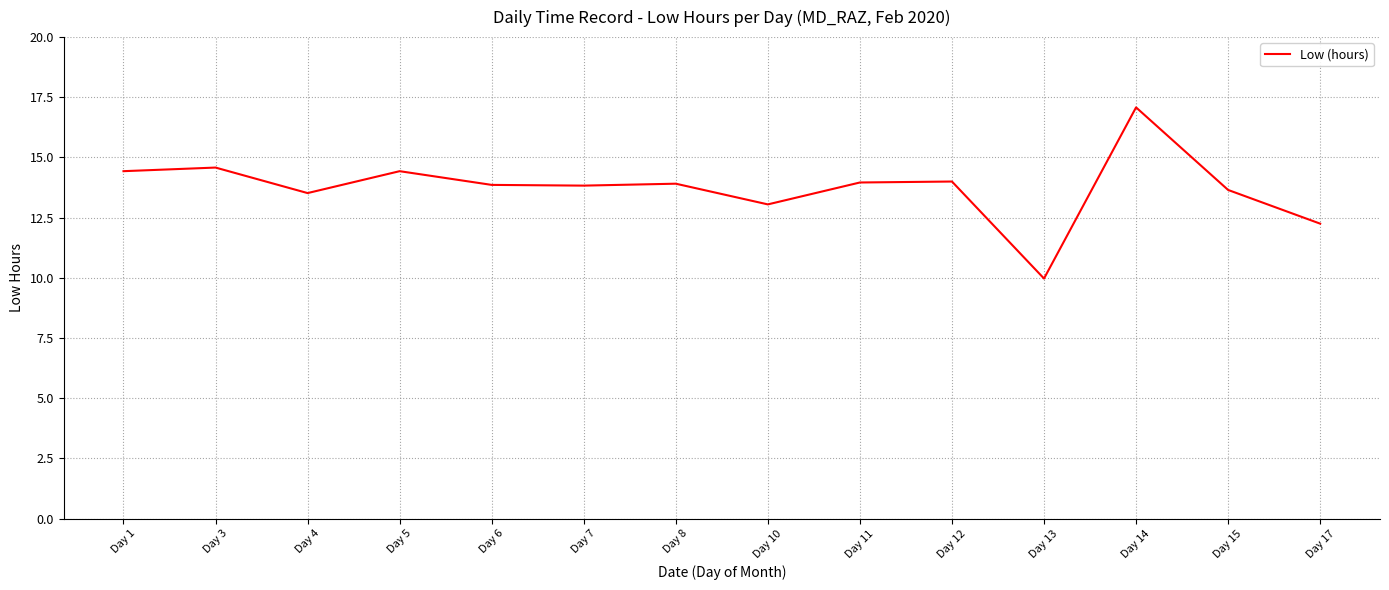

How many lines are shown in the chart?

1